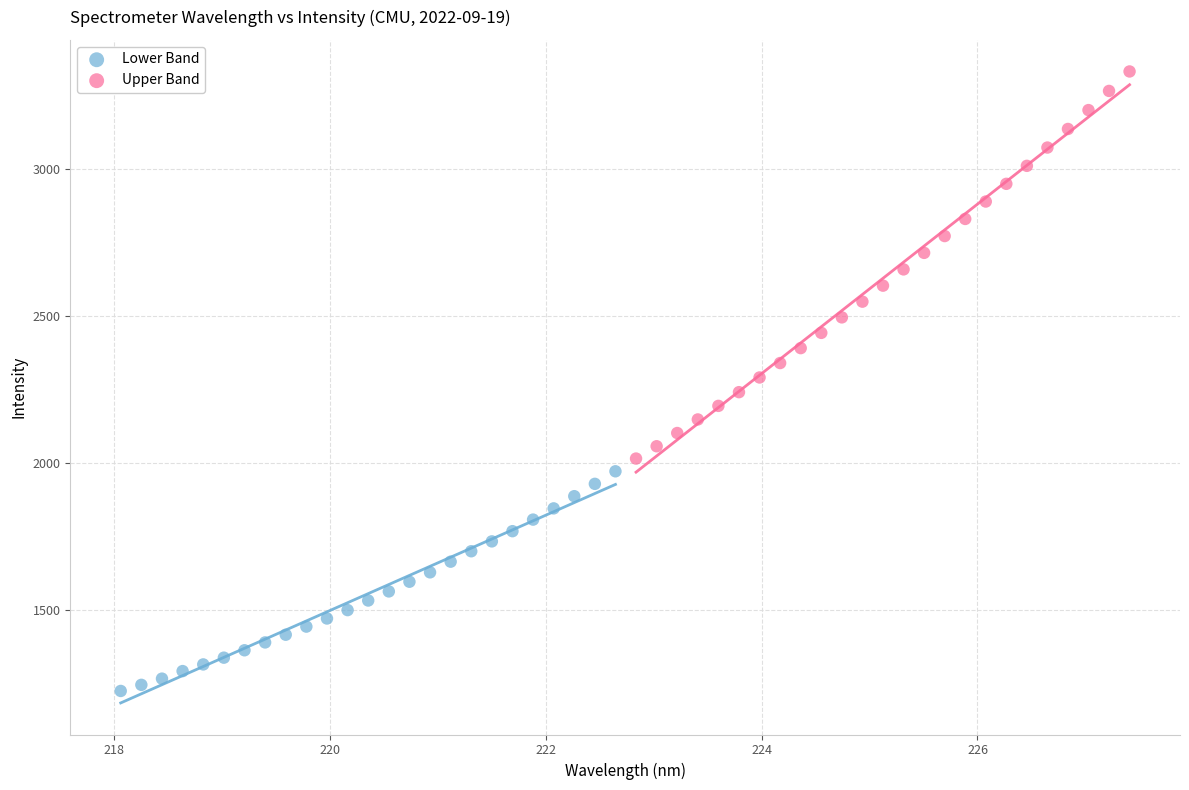

Which series contains the lowest Y value?

Lower Band